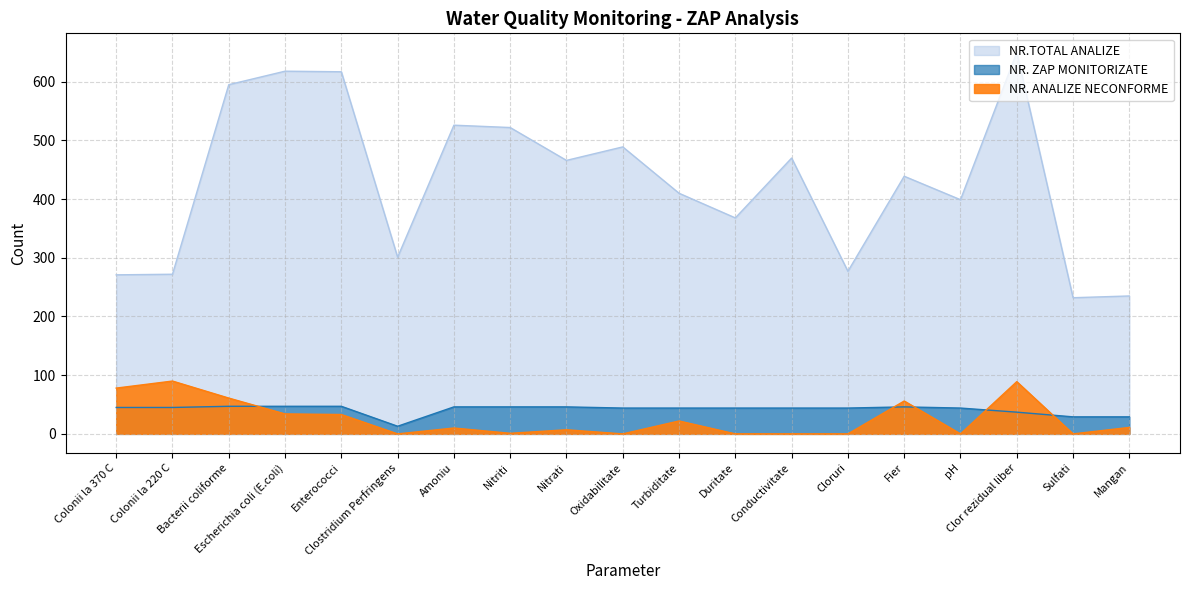

In NR. ANALIZE NECONFORME, how many points are lower than both neighbors (excluding endpoints)?

5